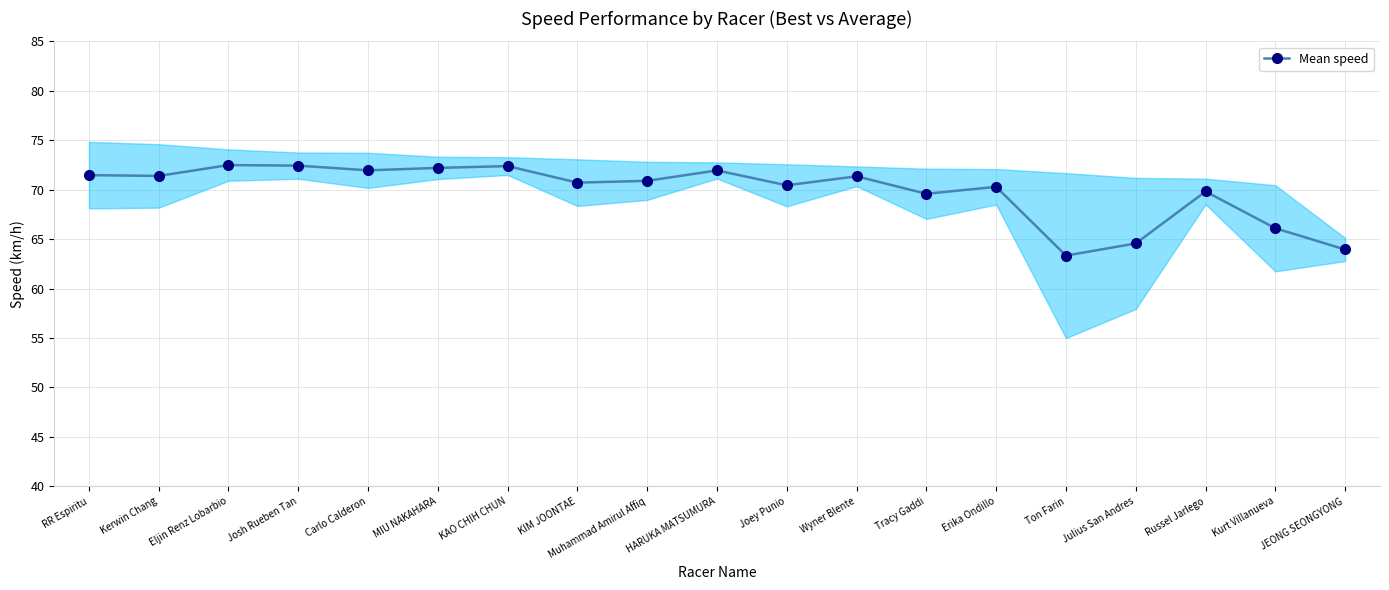

What is the sum of the values at MIU NAKAHARA and JEONG SEONGYONG?

136.2